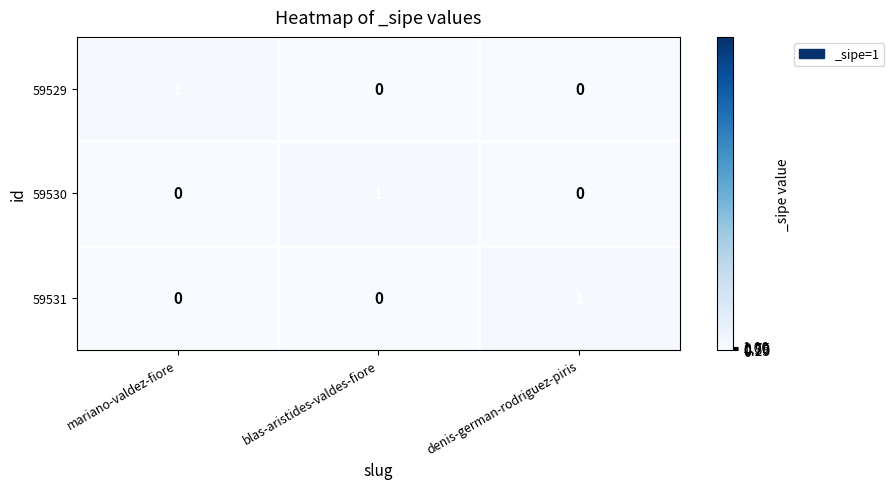

Reading right to left, list all the values displayed in this chart.

59529: 0	0	1
59530: 0	1	0
59531: 1	0	0